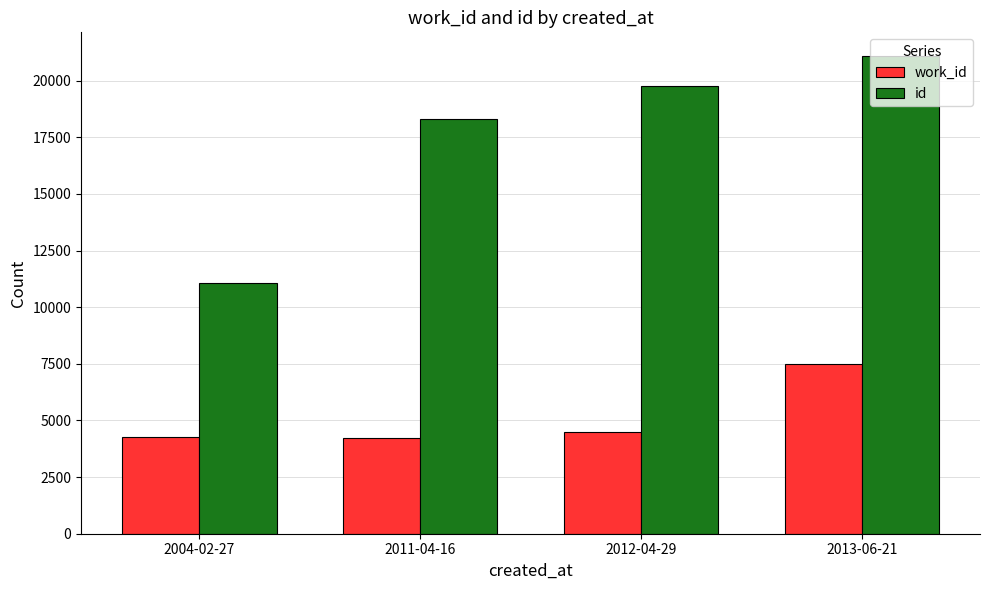

Rank the series at 2004-02-27 from lowest to highest value.

work_id, id